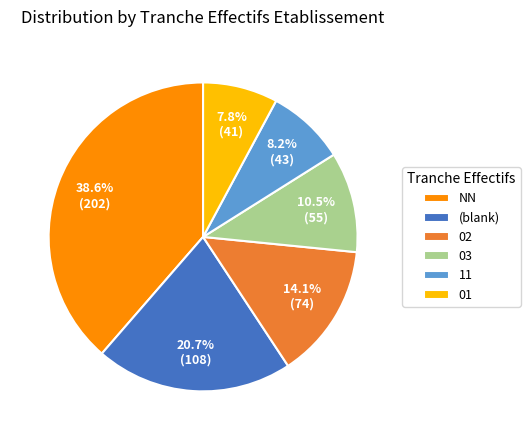

What percentage is NOT represented by (blank)?

79.3%